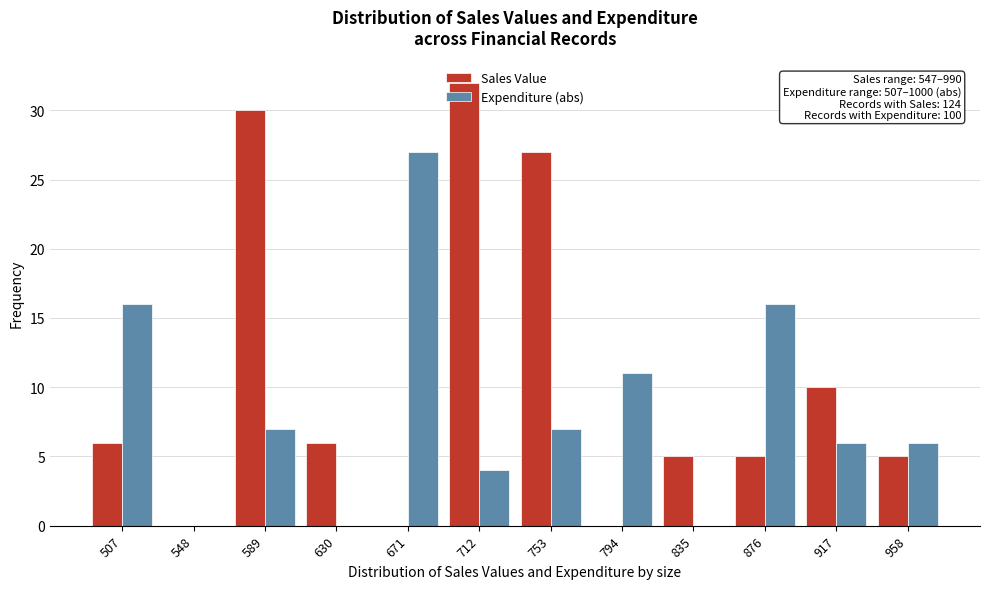

What is the sum of the Sales Value values at 917 and 507?

16